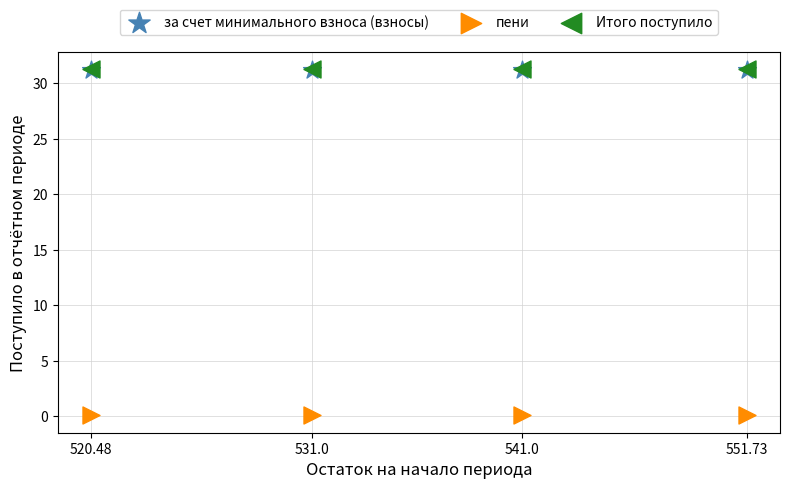

What are all the series names shown in the legend?

за счет минимального взноса (взносы), пени, Итого поступило